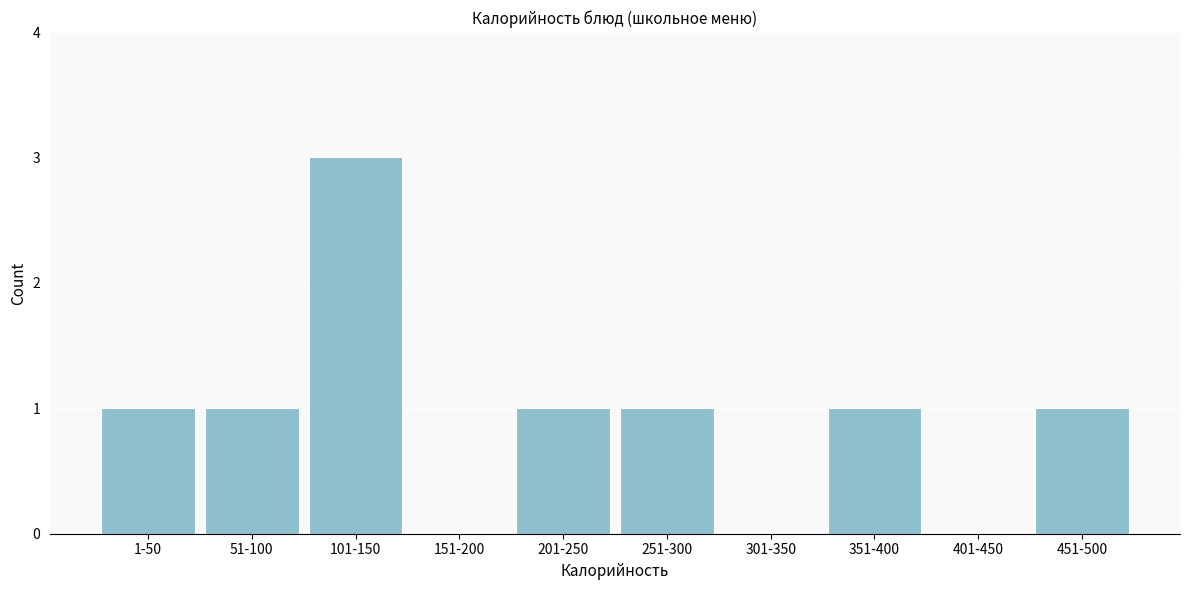

Reading left to right, what are all the values shown in this chart?

1-50=1	51-100=1	101-150=3	151-200=0	201-250=1	251-300=1	301-350=0	351-400=1	401-450=0	451-500=1